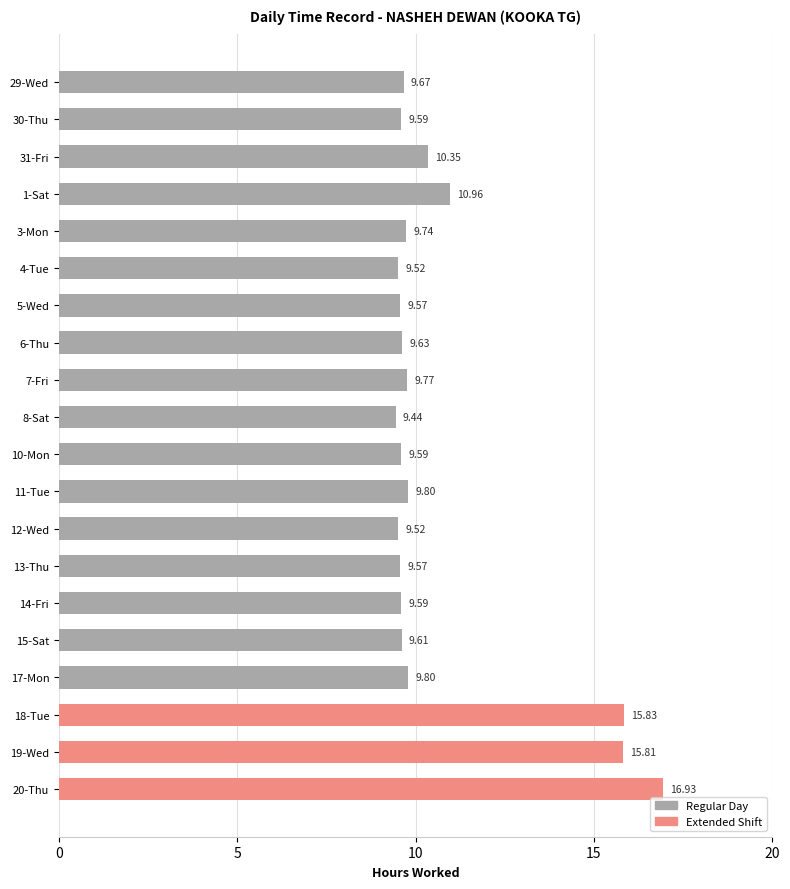

Which category has the lowest value across all series?

8-Sat